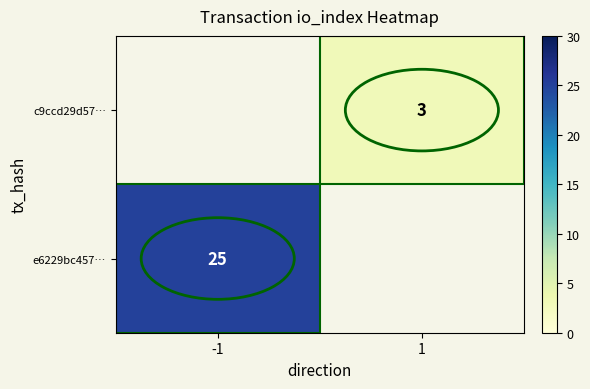

True or false: e6229bc457… has a value of 25 at -1.

True